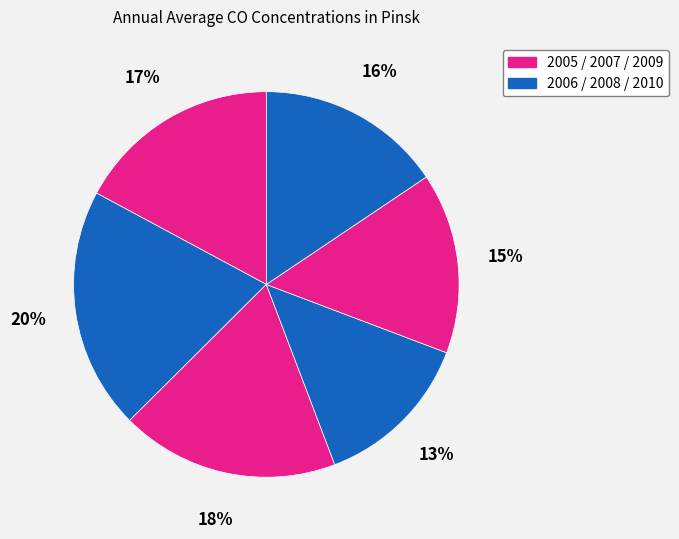

How many slices are in this pie chart?

6